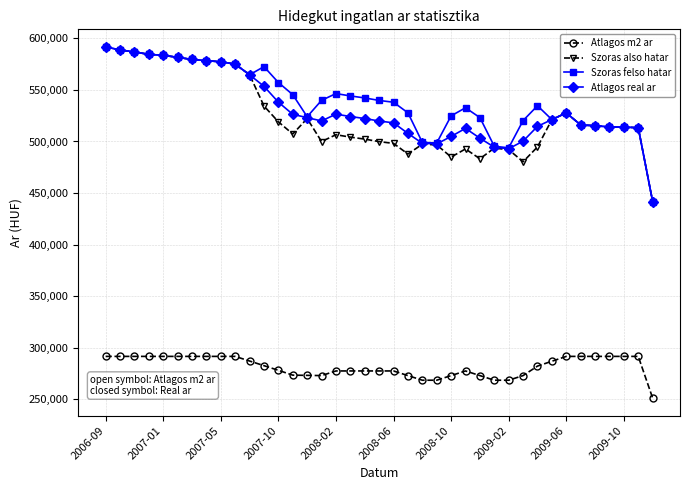

What is the value of the Szoras also hatar point at the 1st from the left?

591710